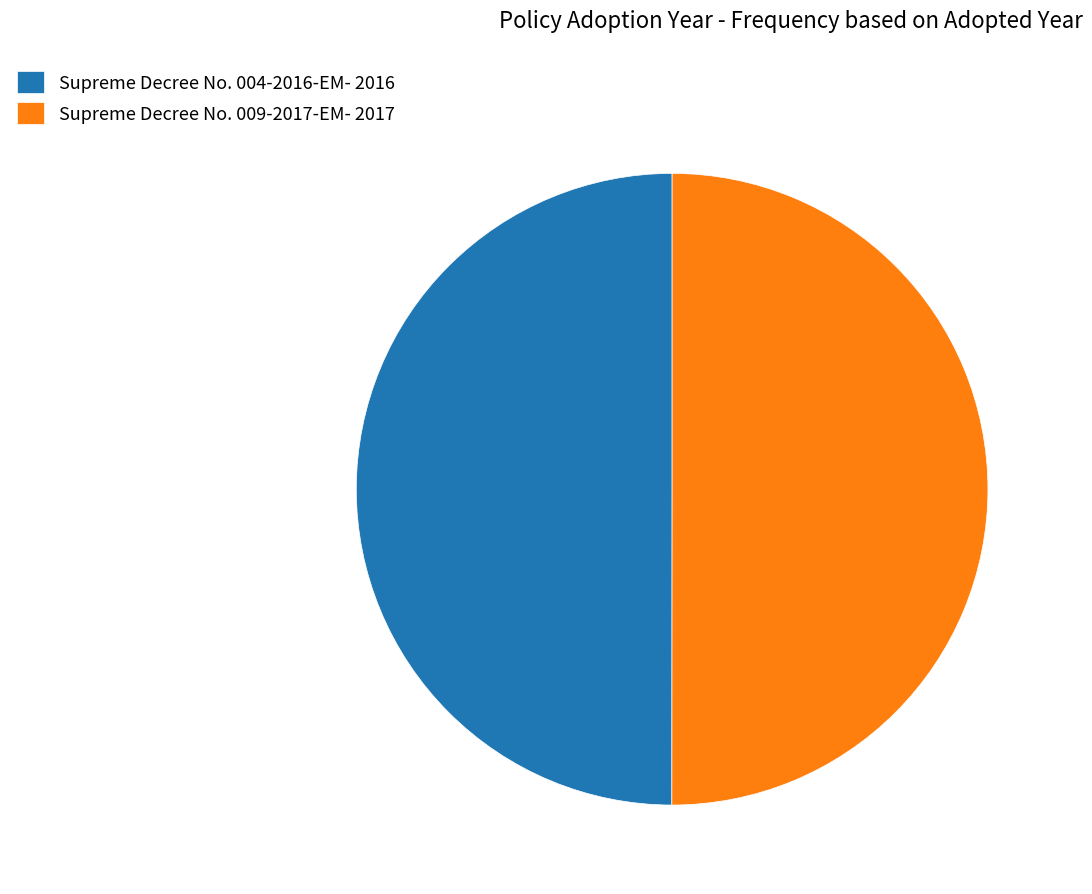

Count the number of slices in the pie.

2